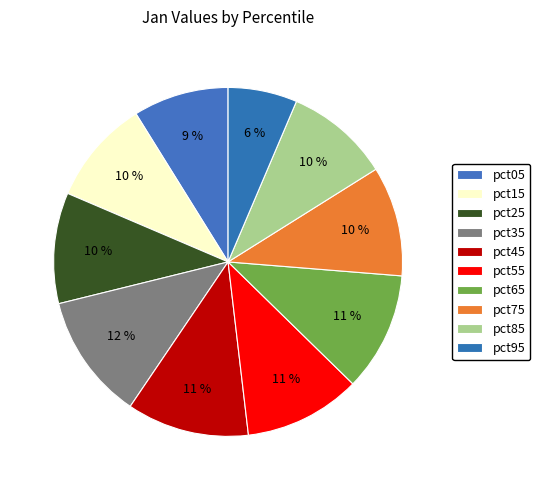

Count the number of slices in the pie.

10